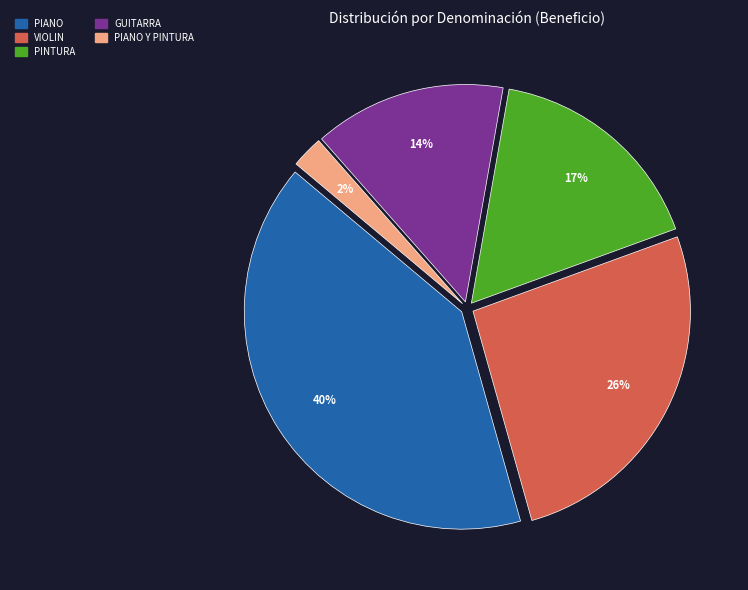

Does any single category account for the majority?

No